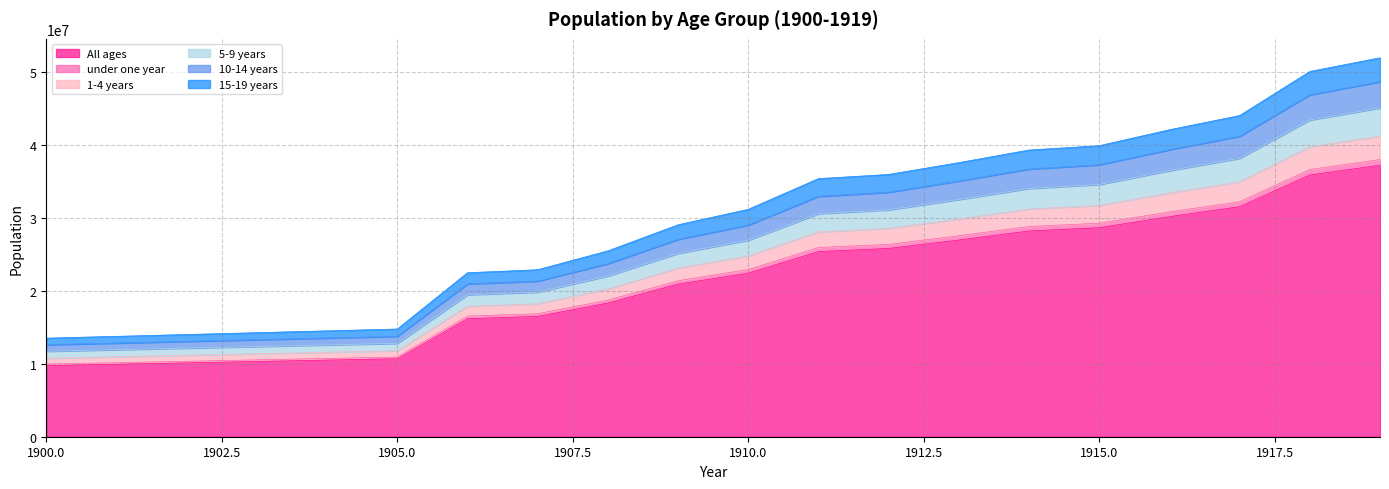

At which category does the chart reach its peak across all series?

1919